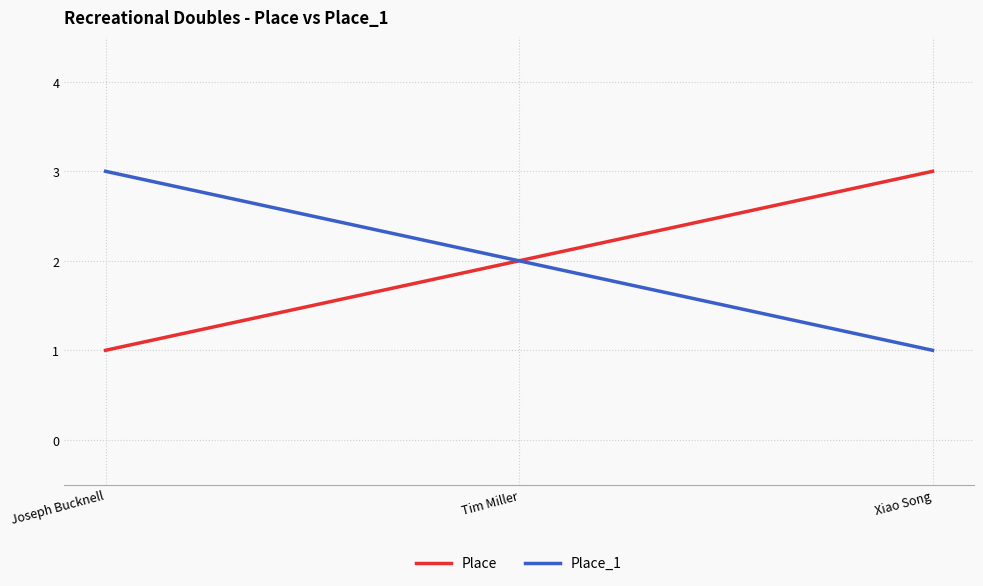

What is the highest value of the Place_1 series?

3.0